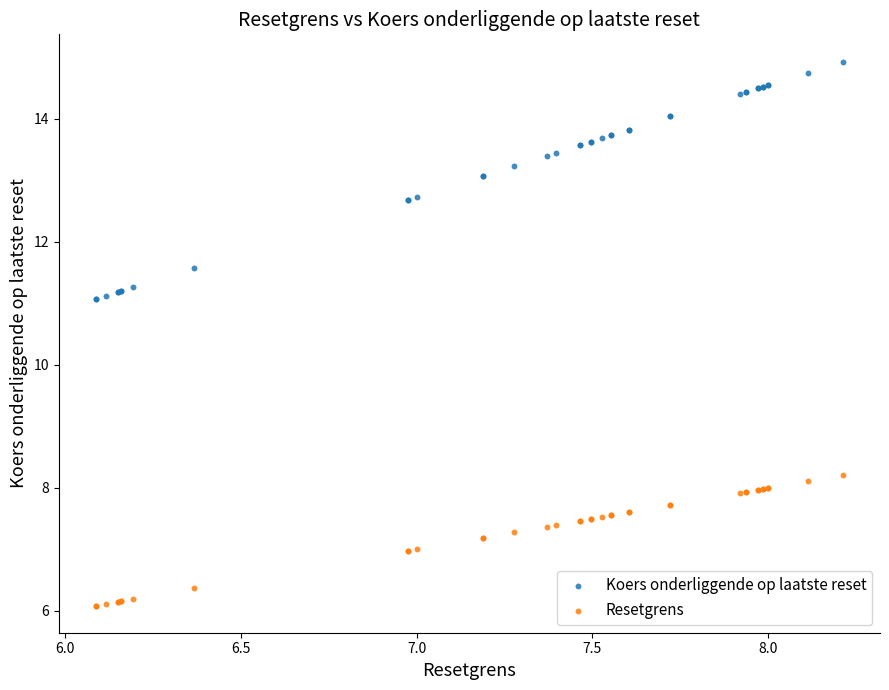

Which series contains the lowest Y value?

Resetgrens